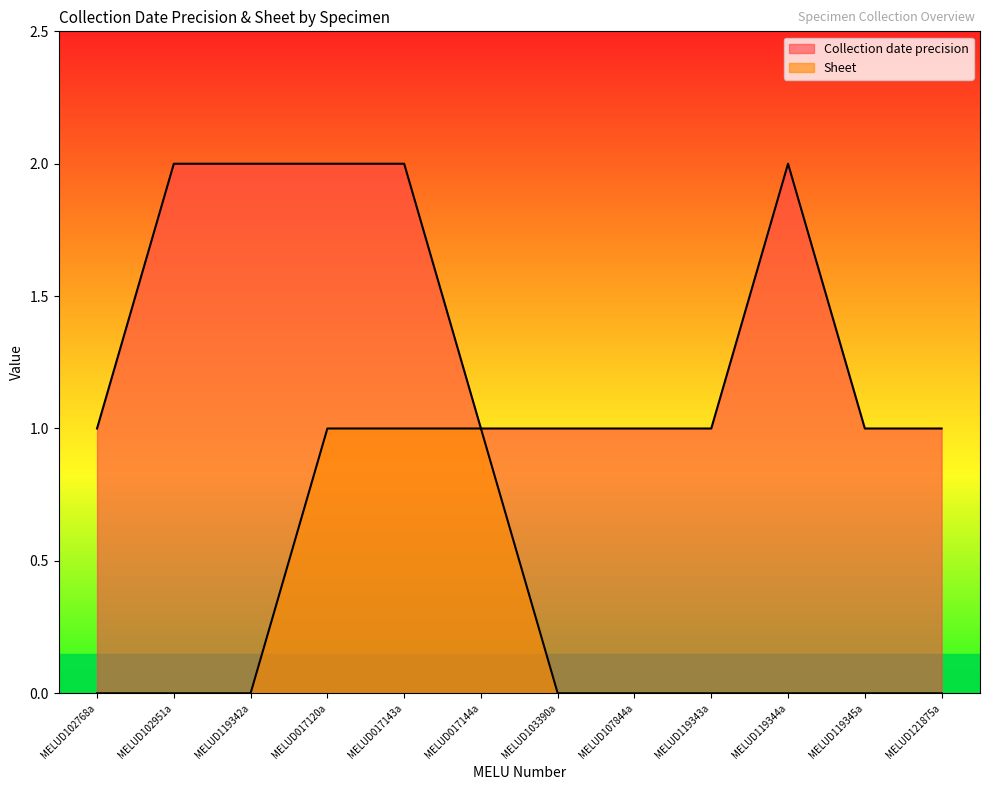

Which has a higher value, MELUD017143a or MELUD017120a?

MELUD017143a